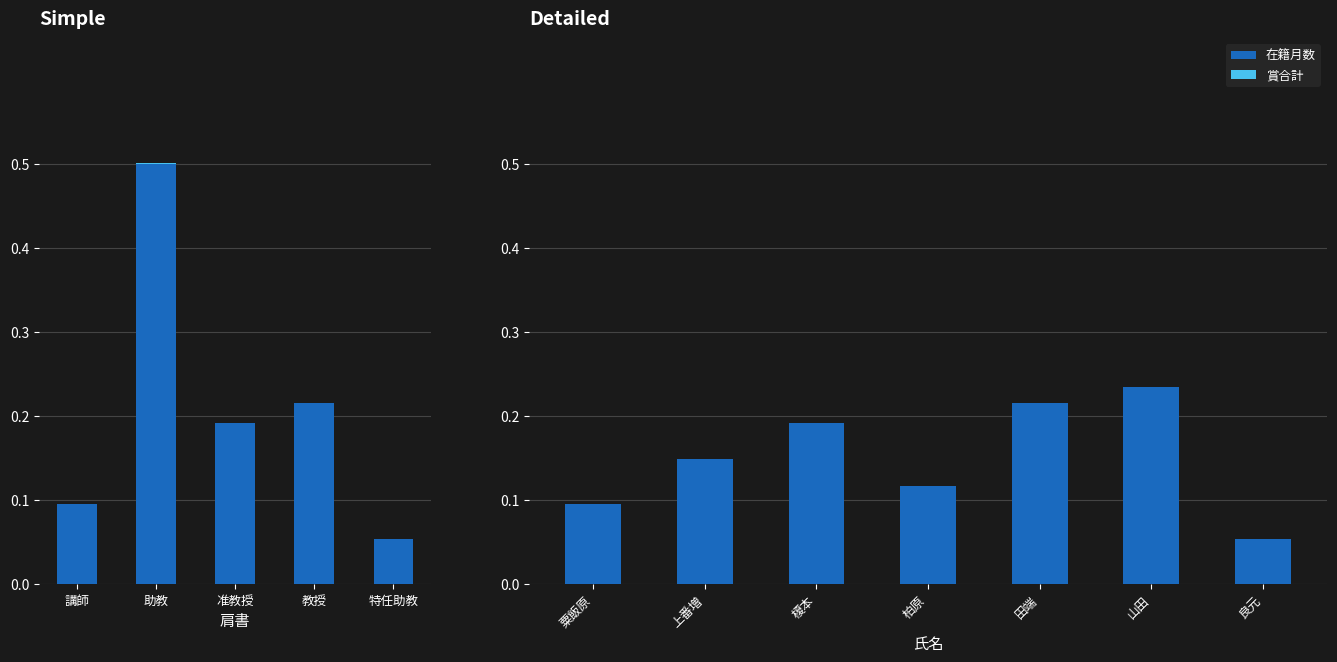

Count the number of data series in this chart.

2